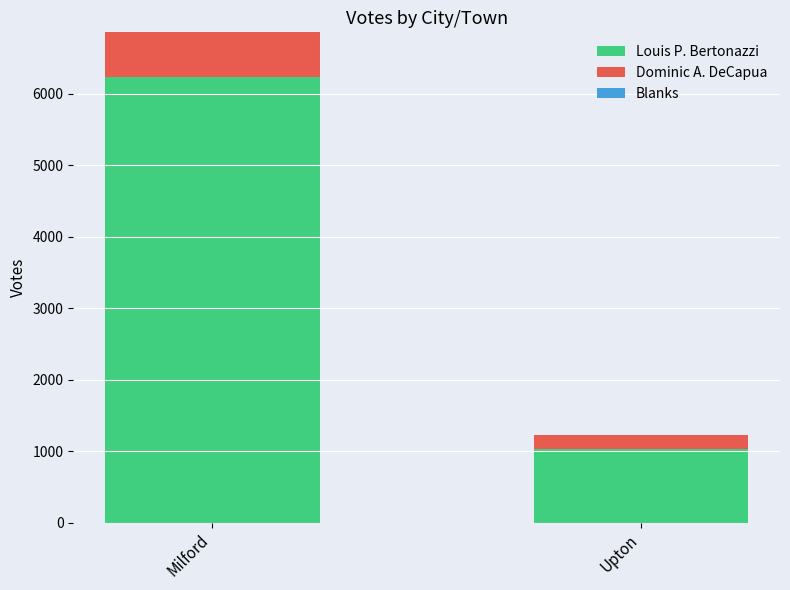

Rank the categories by Louis P. Bertonazzi value from highest to lowest.

Milford, Upton